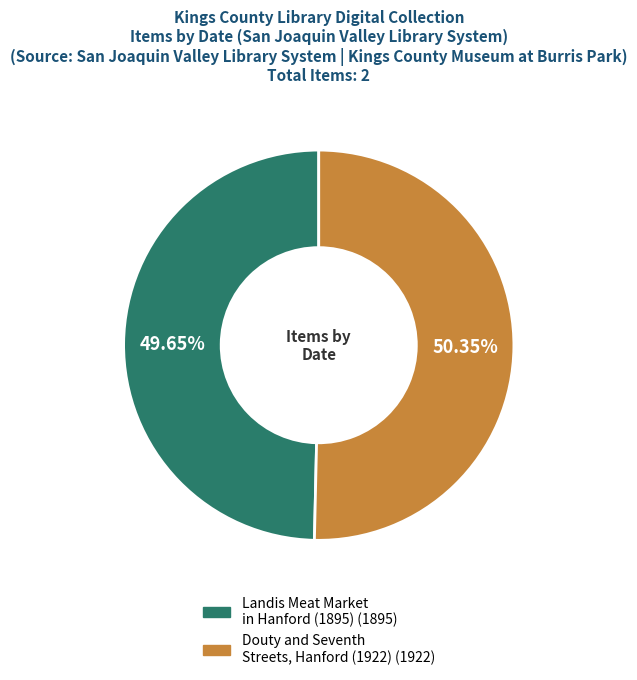

What percentage do Douty and Seventh Streets, Hanford and Landis Meat Market in Hanford together represent?

100.0%